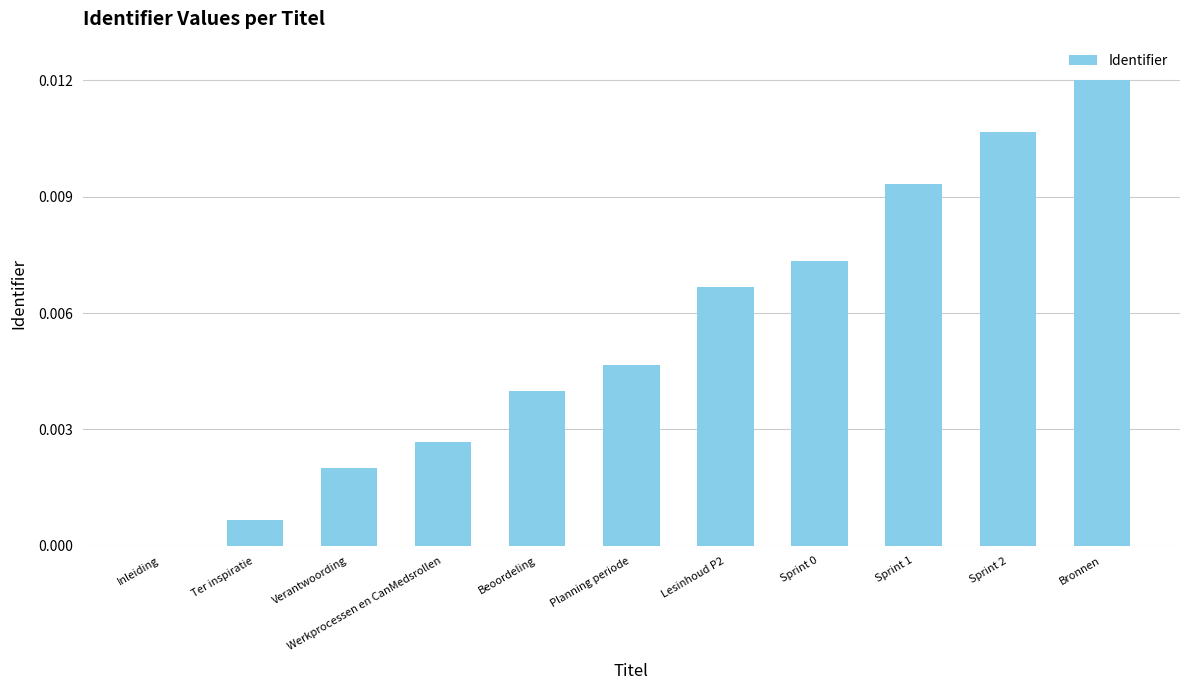

Which has a higher value, Werkprocessen en CanMedsrollen or Bronnen?

Bronnen